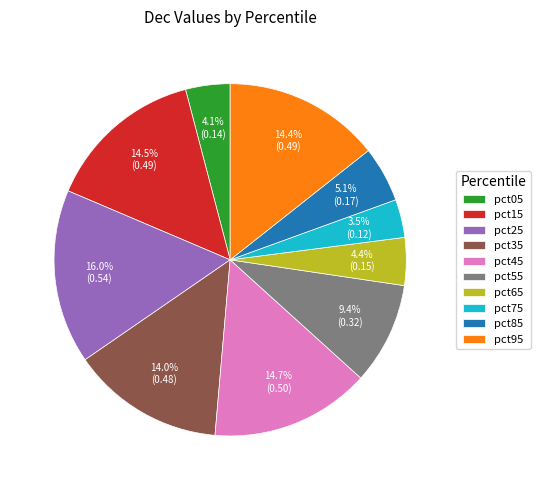

Does pct35 account for over 50% of the chart?

No